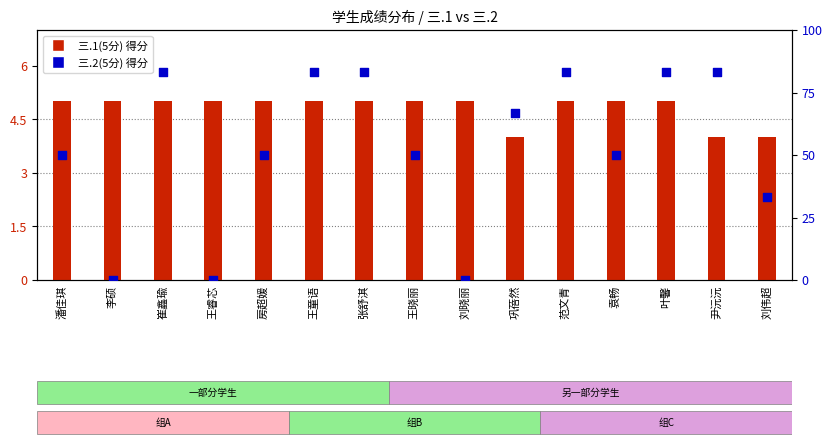

Which series has the widest spread of Y values?

三.2(5分)